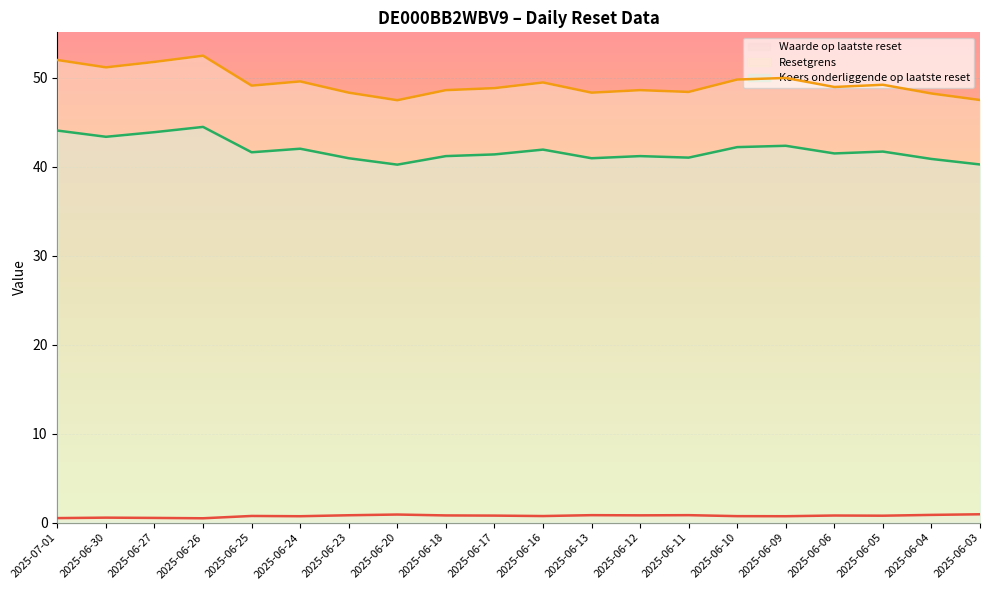

What is the sum of all Koers onderliggende op laatste reset values?

836.9